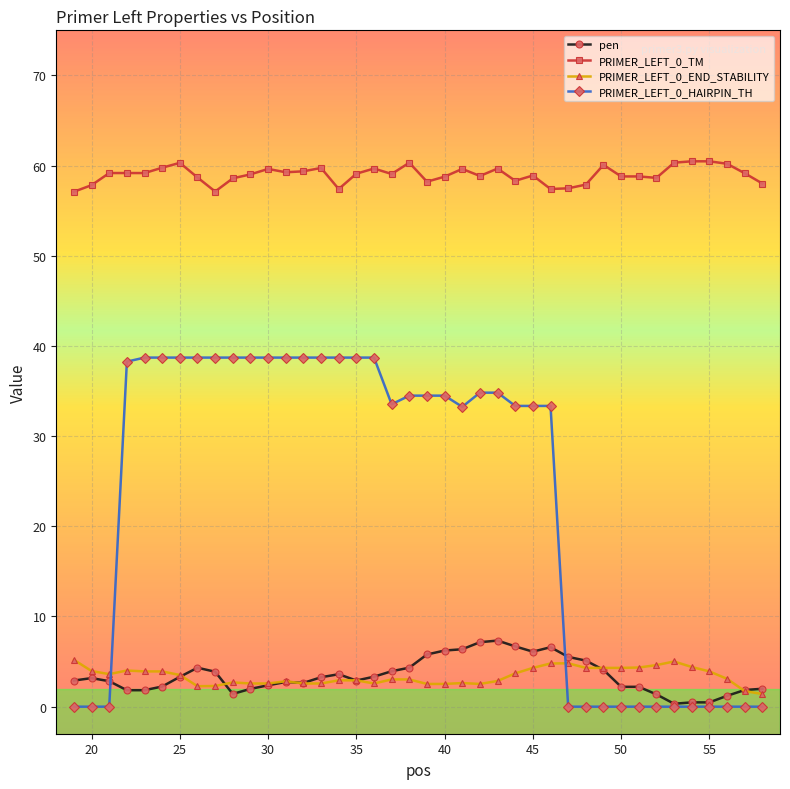

True or false: PRIMER_LEFT_0_TM has more than 2 points higher than both neighbors.

True